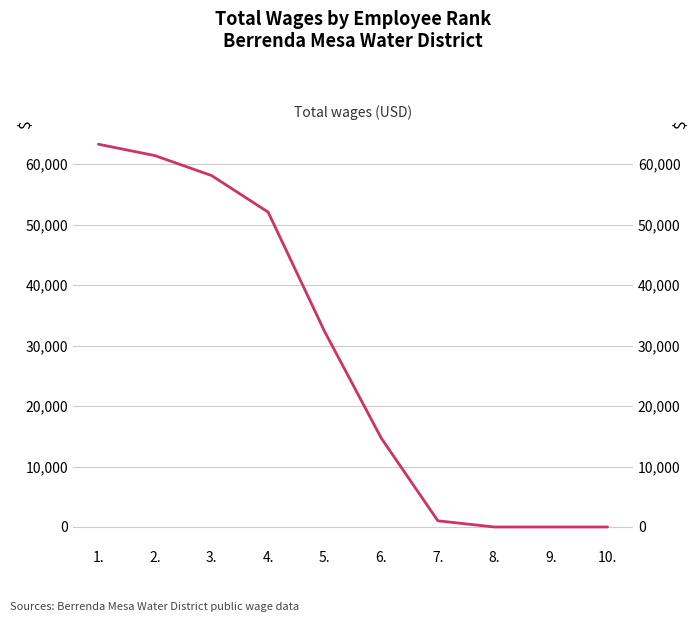

How many series are shown in this chart?

1